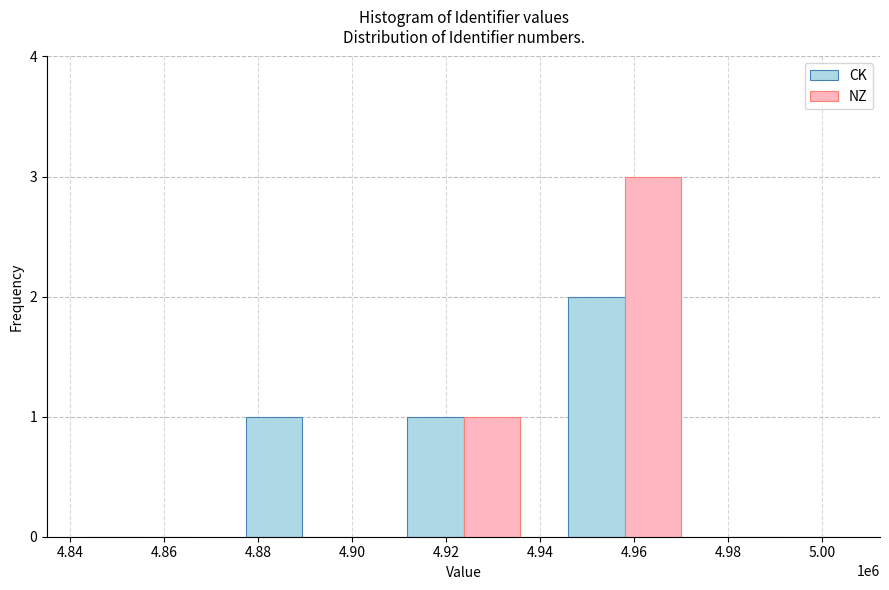

Which series has the largest range (max minus min)?

NZ